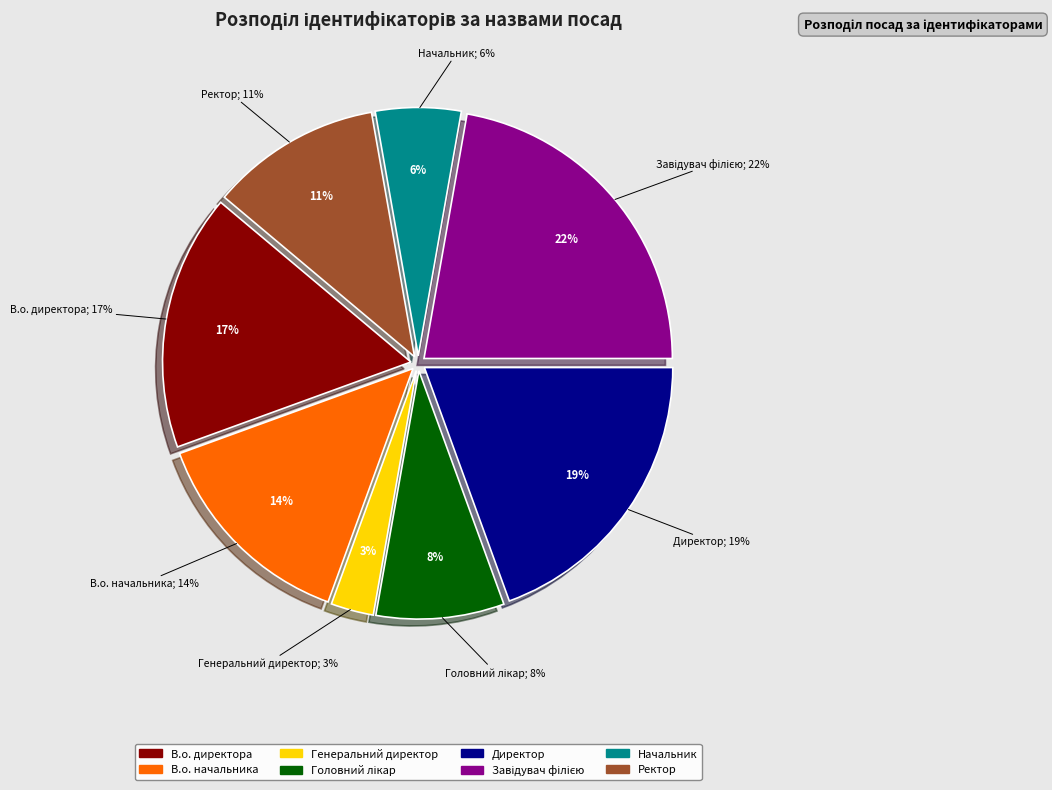

Rank the categories by value from lowest to highest.

Генеральний директор, Начальник, Головний лікар, Ректор, В.о. начальника, В.о. директора, Директор, Завідувач філією